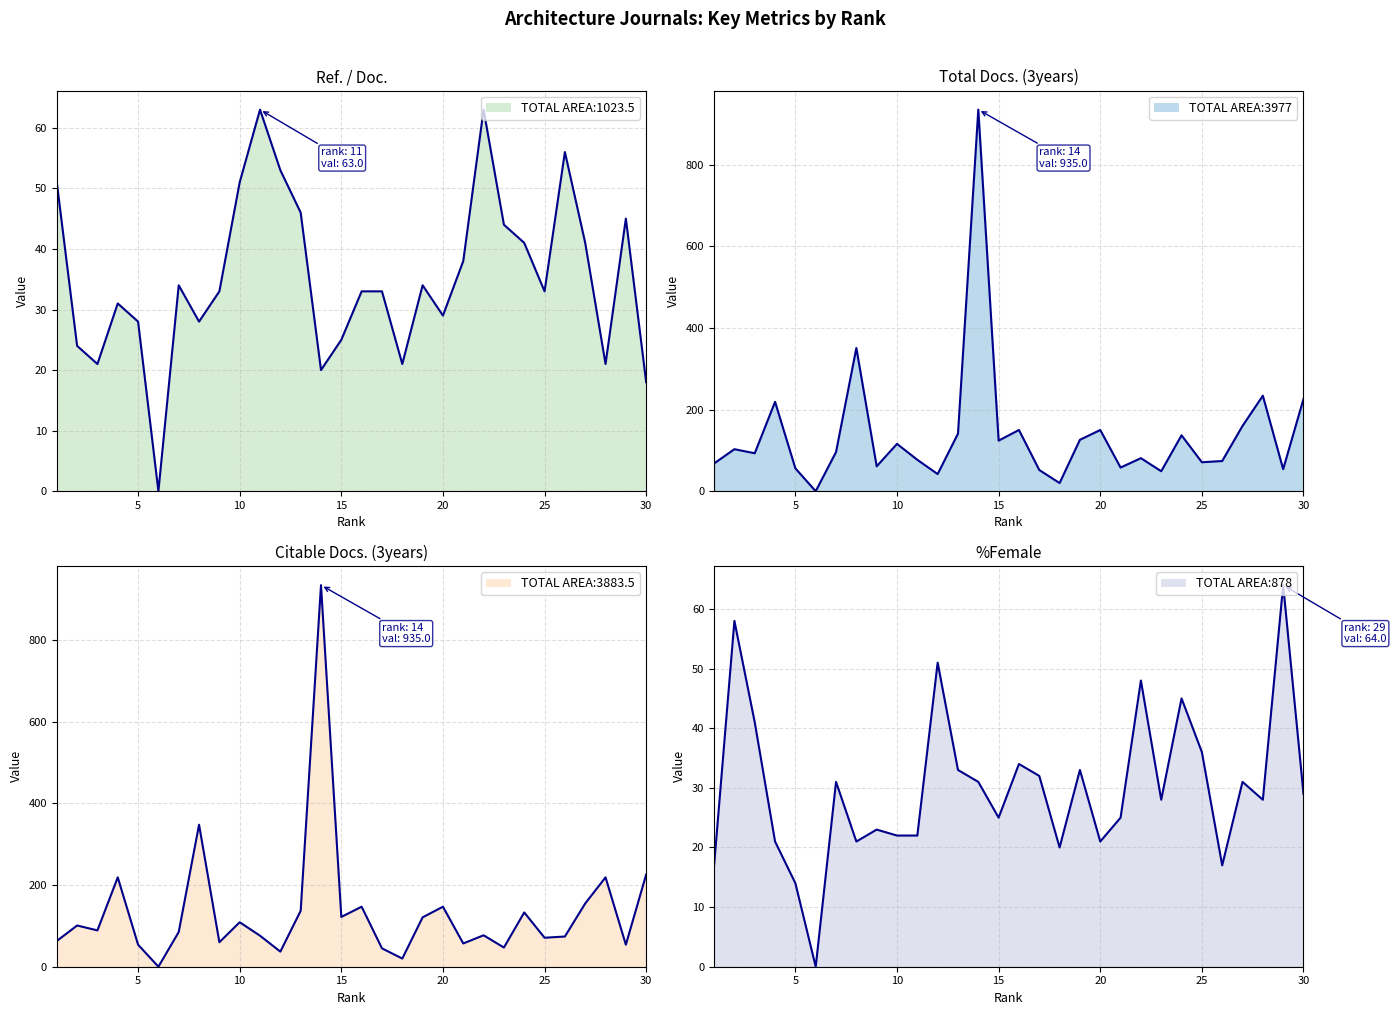

How many interior local valleys does the Citable Docs. (3years) series have?

10